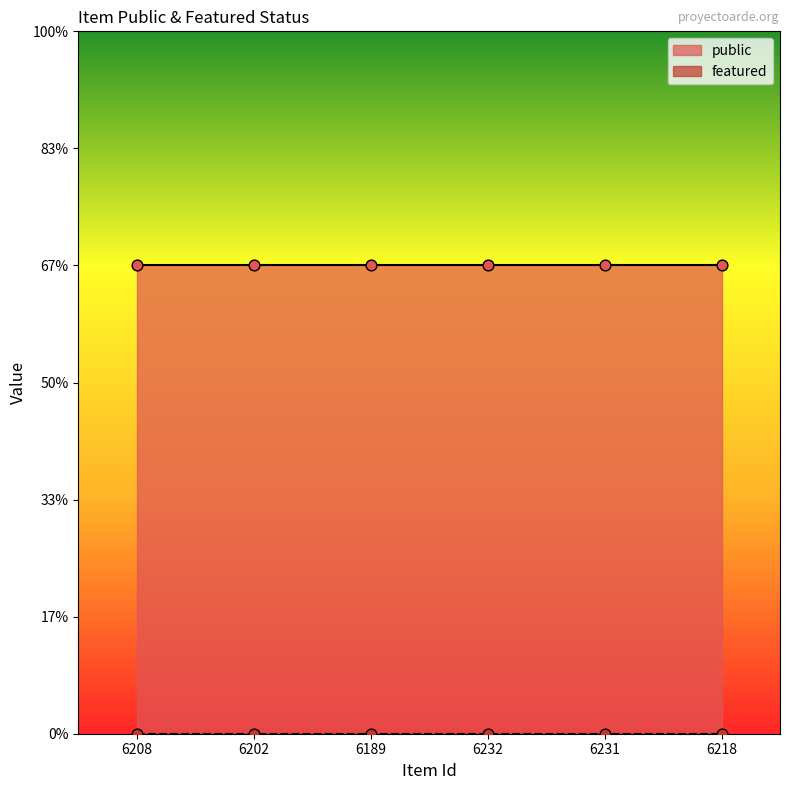

What are all the series names shown in the legend?

public, featured